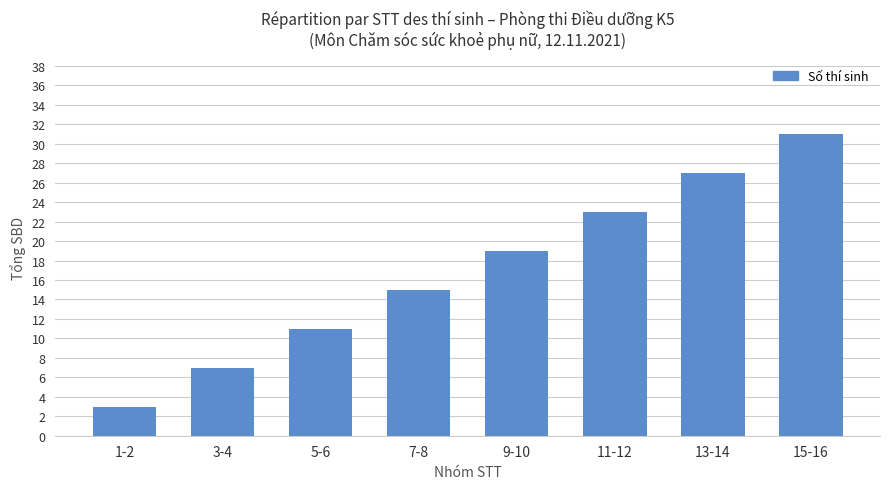

Reading right to left, what are all the values shown in this chart?

15-16=31	13-14=27	11-12=23	9-10=19	7-8=15	5-6=11	3-4=7	1-2=3